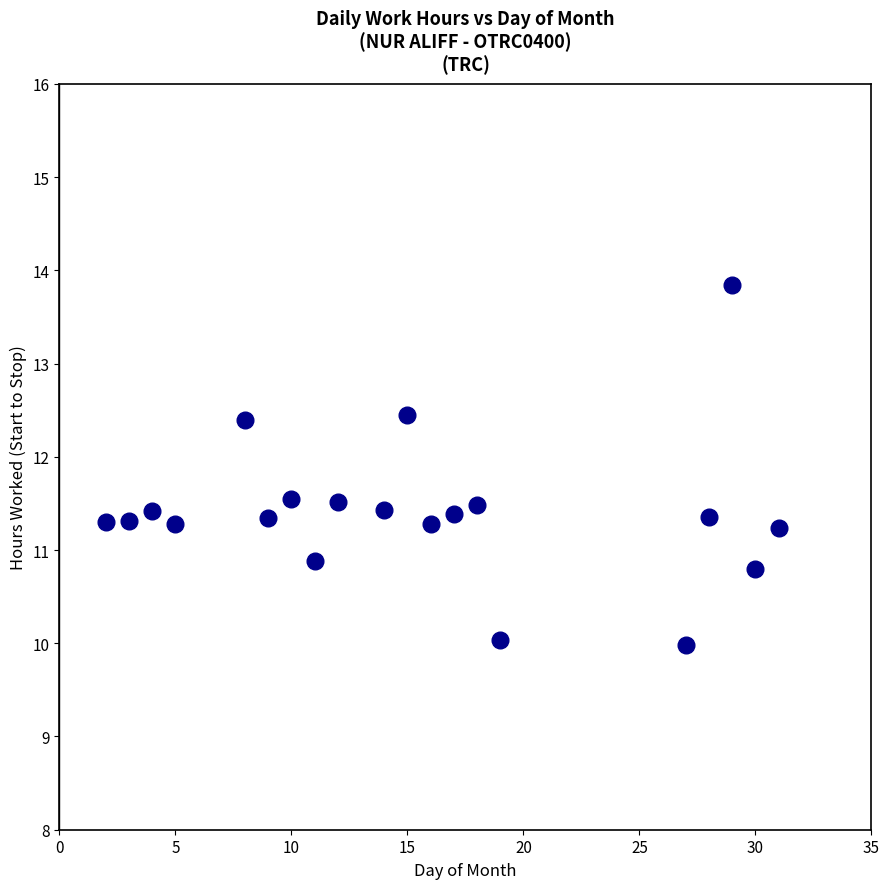

What Y value in the scatter plot is closest to 11?

10.9